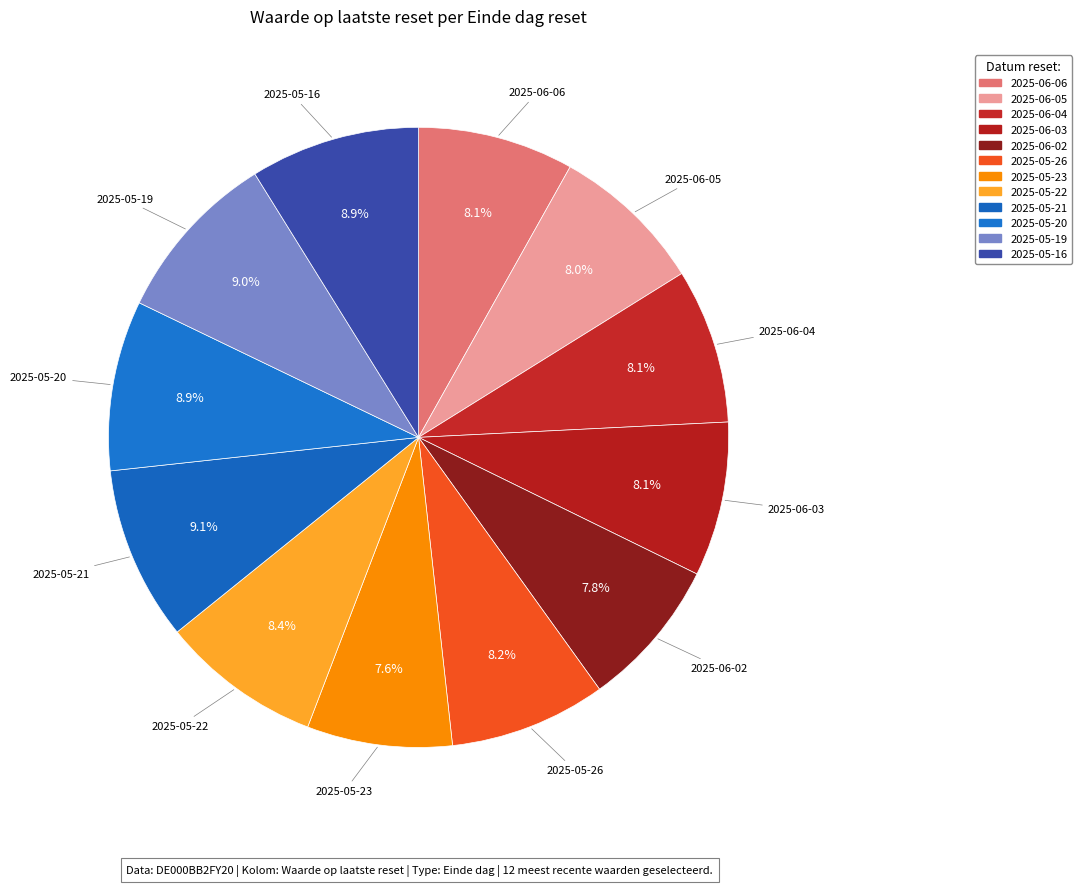

To the nearest percent, what portion does 2025-05-22 represent?

8%